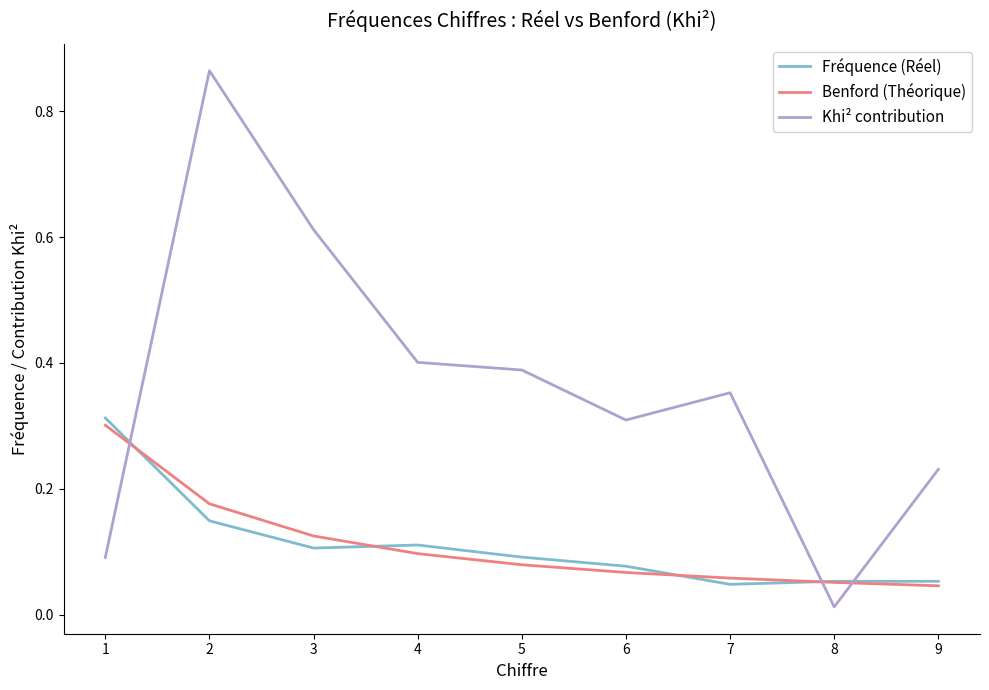

Which series has the largest total across all categories?

Khi² contribution